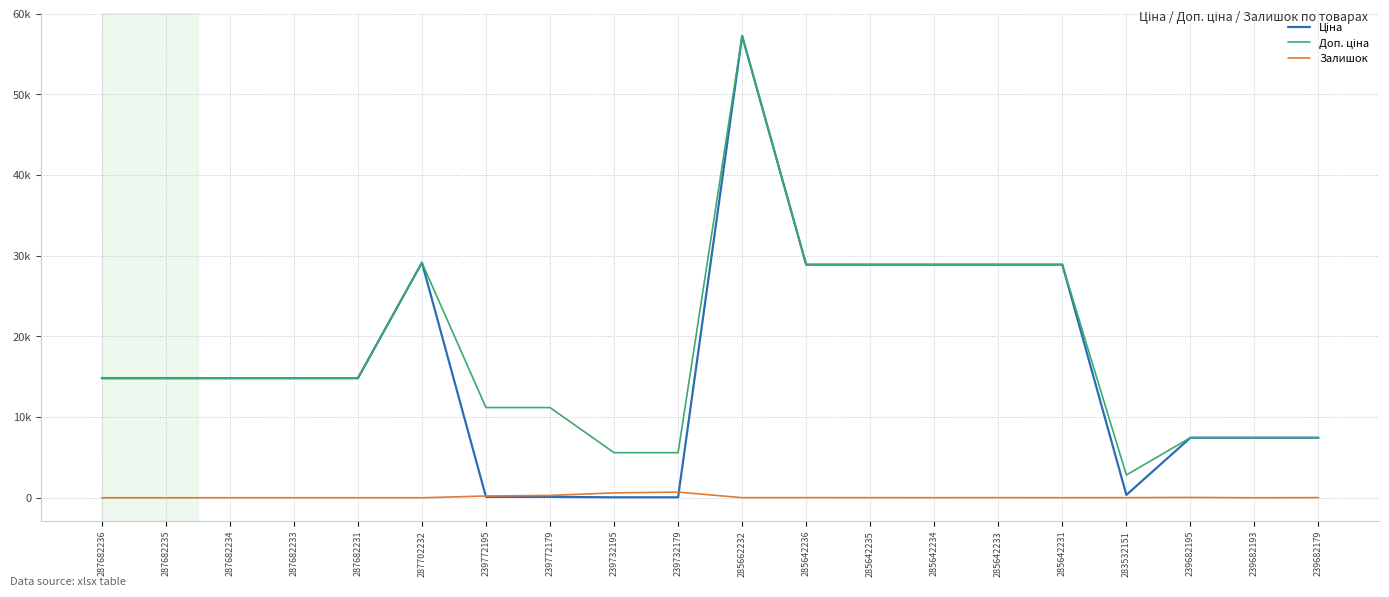

What is the value of the Доп. ціна point at the 9th from the left?

5591.0